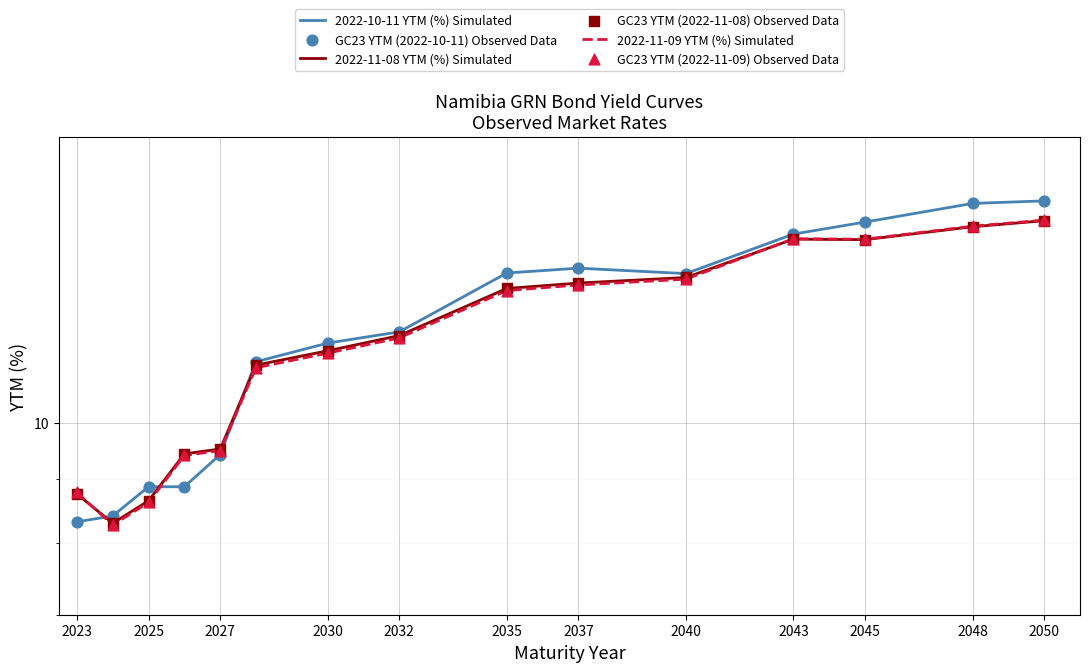

What are all the series names shown in the legend?

2022-10-11 YTM (%) Simulated, 2022-11-08 YTM (%) Simulated, 2022-11-09 YTM (%) Simulated, GC23 YTM (2022-10-11) Observed Data, GC23 YTM (2022-11-08) Observed Data, GC23 YTM (2022-11-09) Observed Data